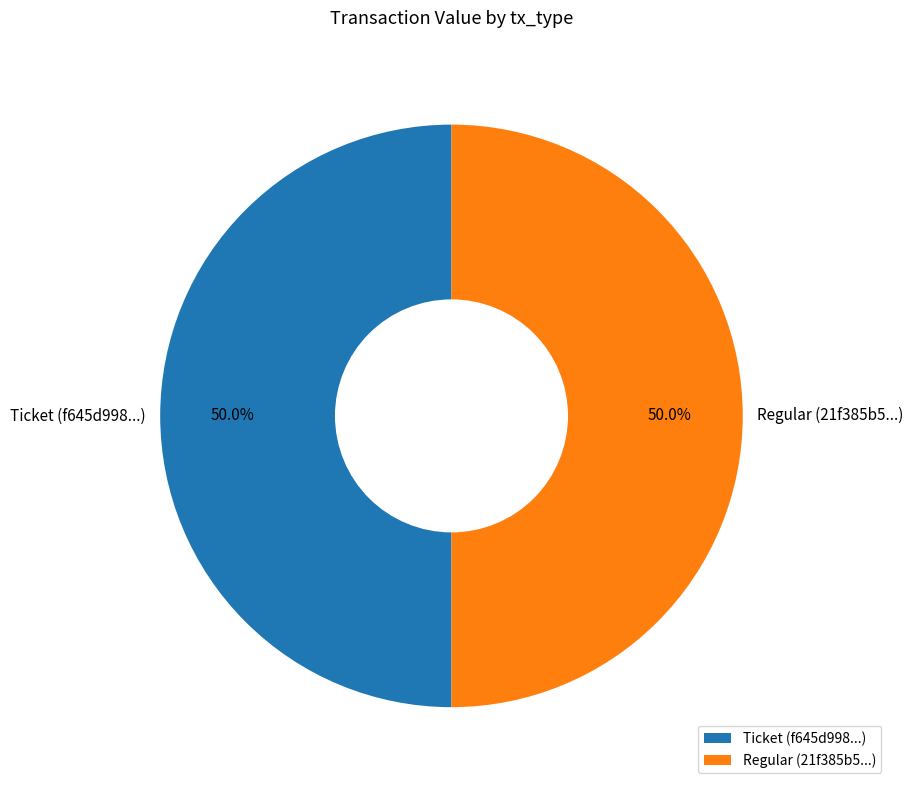

To the nearest percent, what percentage of the pie is Regular?

50%